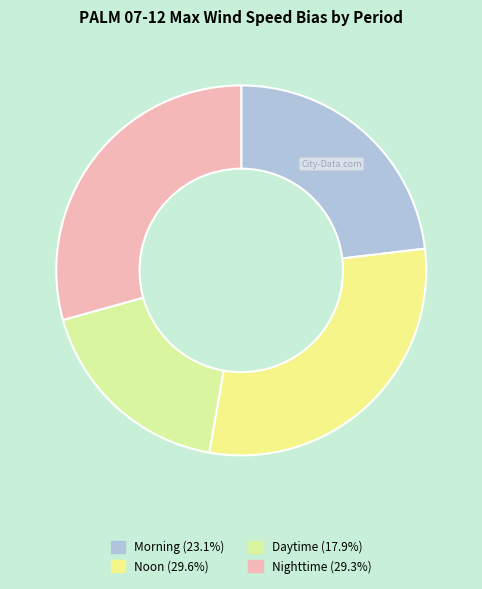

How many slices are in this pie chart?

4